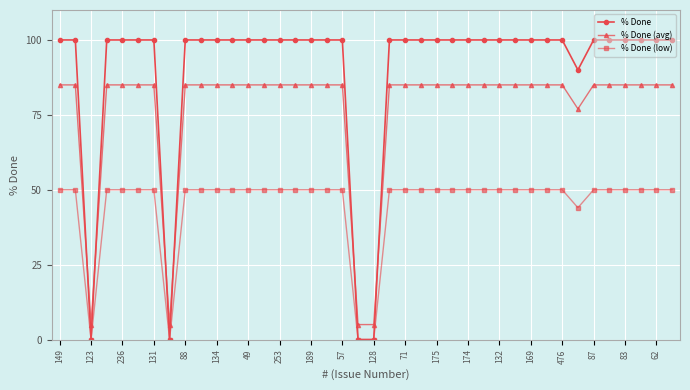

Which series has the largest range (max minus min)?

% Done